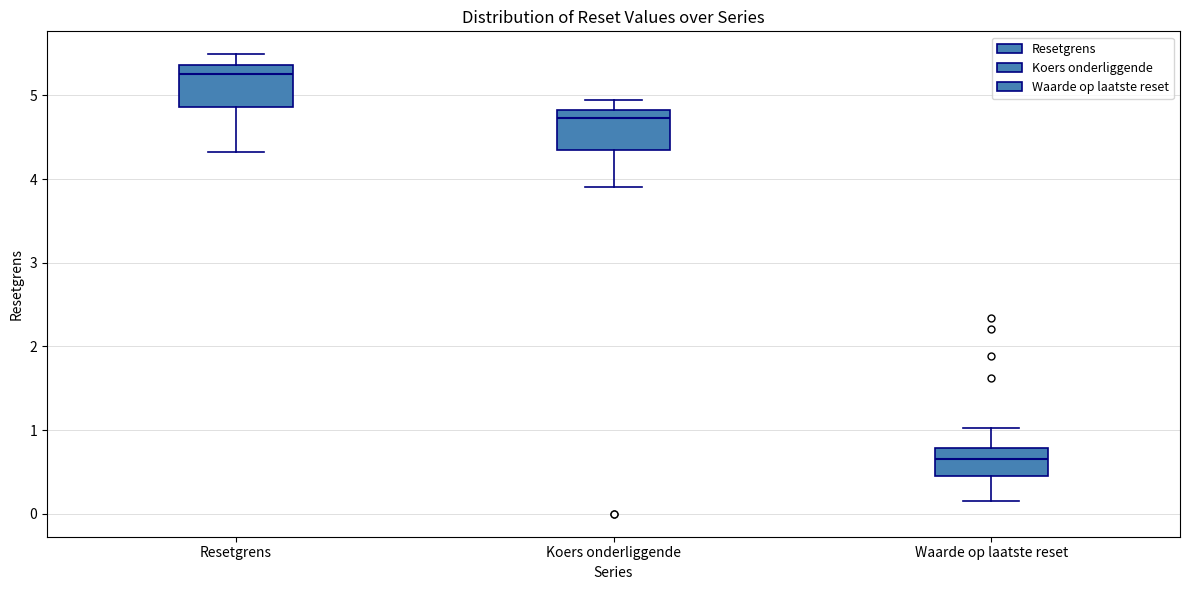

Reading left to right, read every box against the y-axis: the position of its median line, the range the box covers, and the ends of its whiskers. The values are not printed on the chart, so give them approximately, as read against the axis.

Resetgrens: median 5.3, box 4.9 to 5.4, whiskers 4.3 to 5.5
Koers onderliggende: median 4.7, box 4.3 to 4.8, whiskers 3.9 to 4.9
Waarde op laatste reset: median 0.7, box 0.5 to 0.8, whiskers 0.2 to 1.0